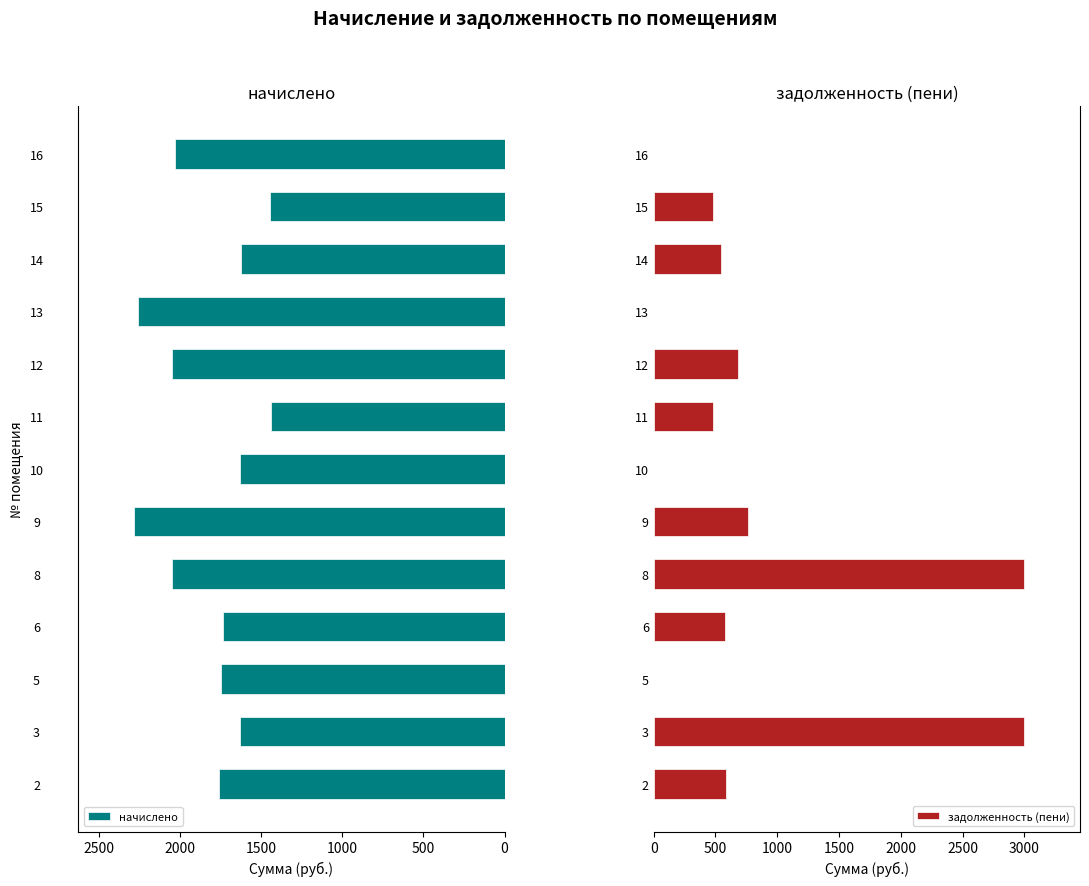

At how many categories does at least one series exceed 8?

13